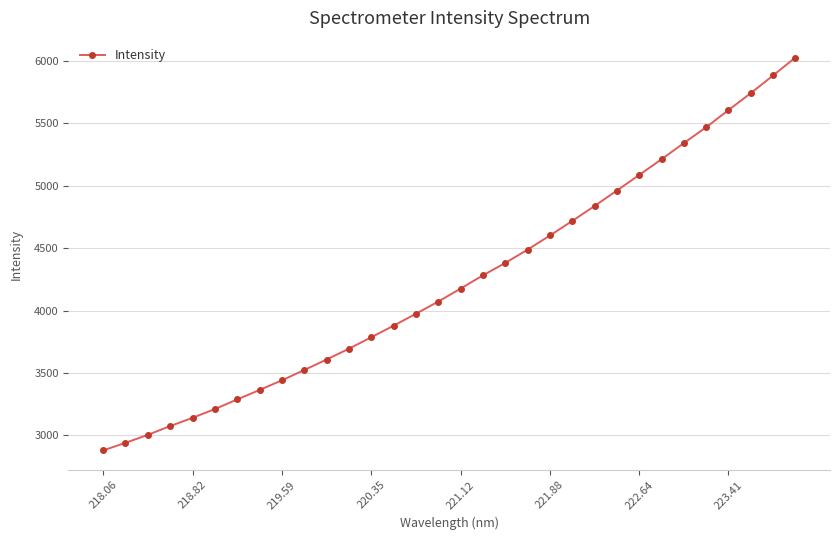

What is the smallest value displayed?

2879.5